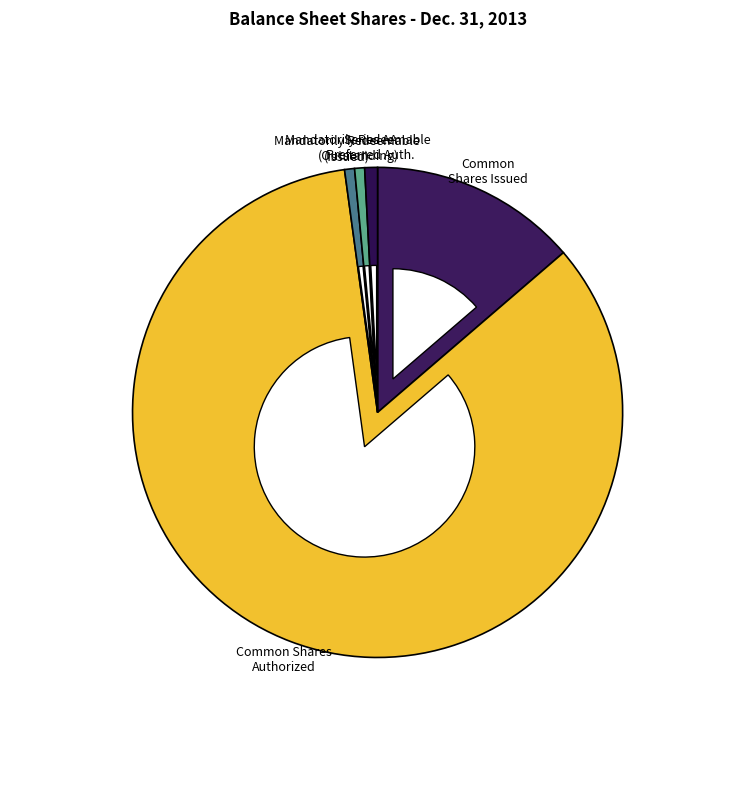

How many segments does this pie chart have?

5